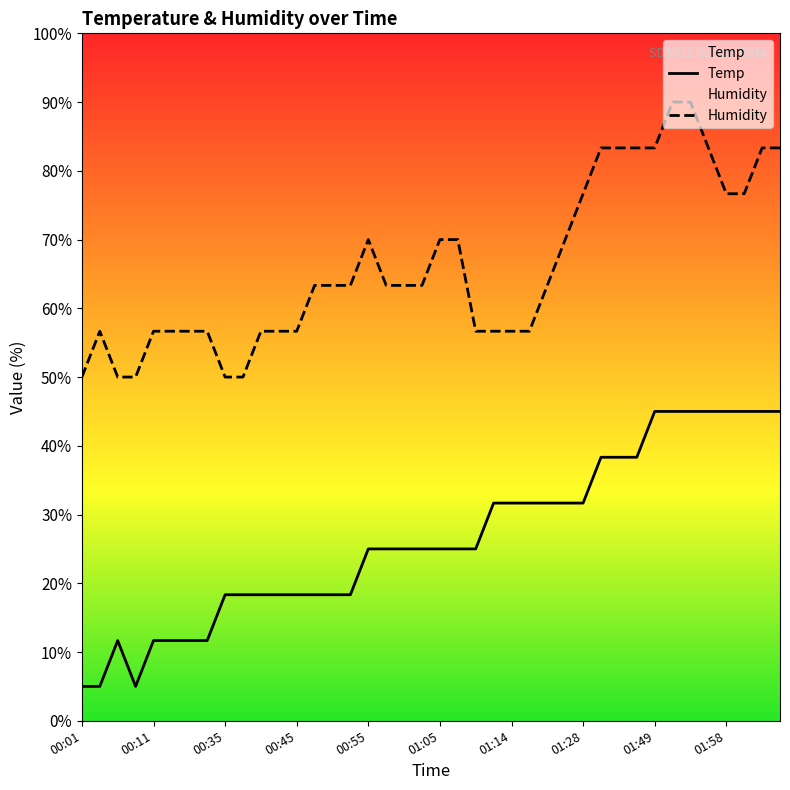

What is the difference between the second highest and minimum values in the Temp series?

40.0